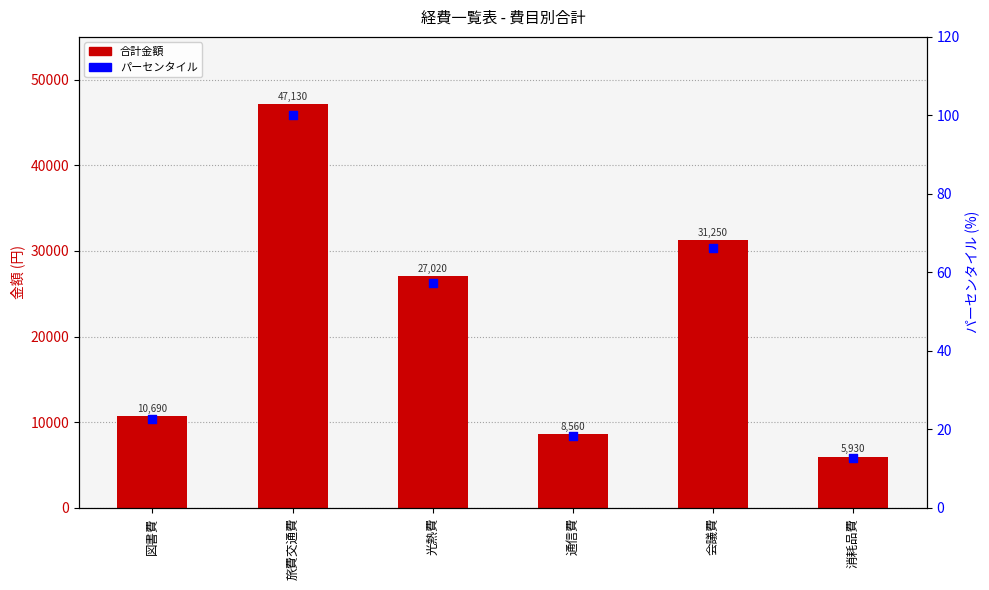

At which category is the sum across all series the highest?

旅費交通費